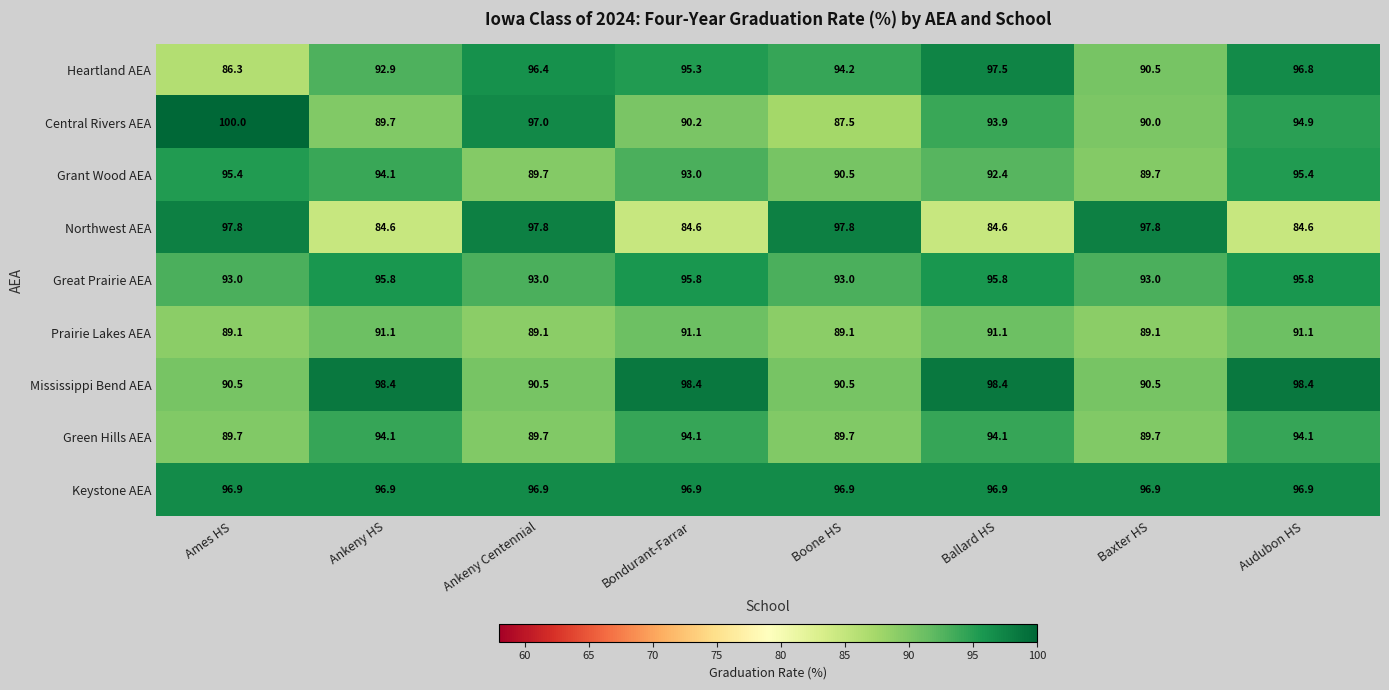

Where does the Northwest AEA series first go above 97?

Ames HS